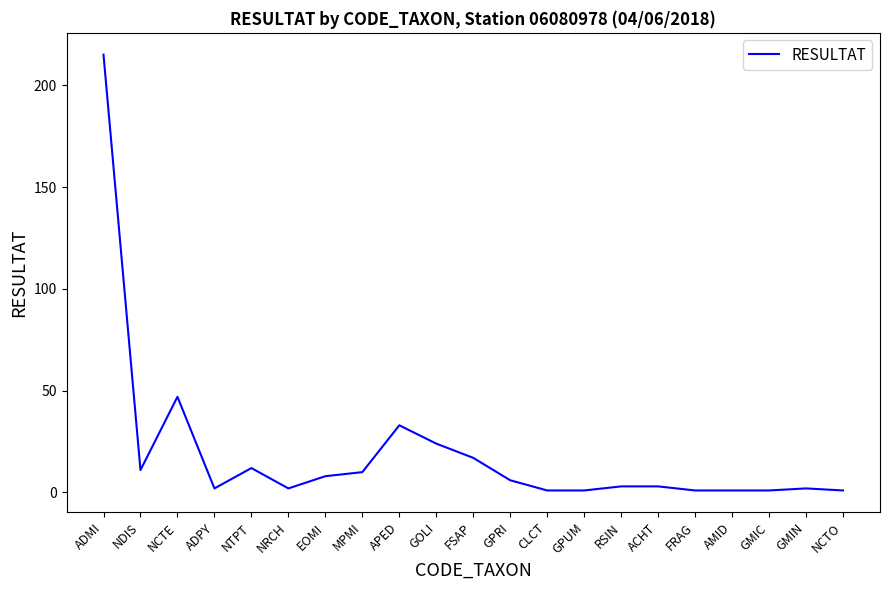

At which label is the value closest to 108?

NCTE